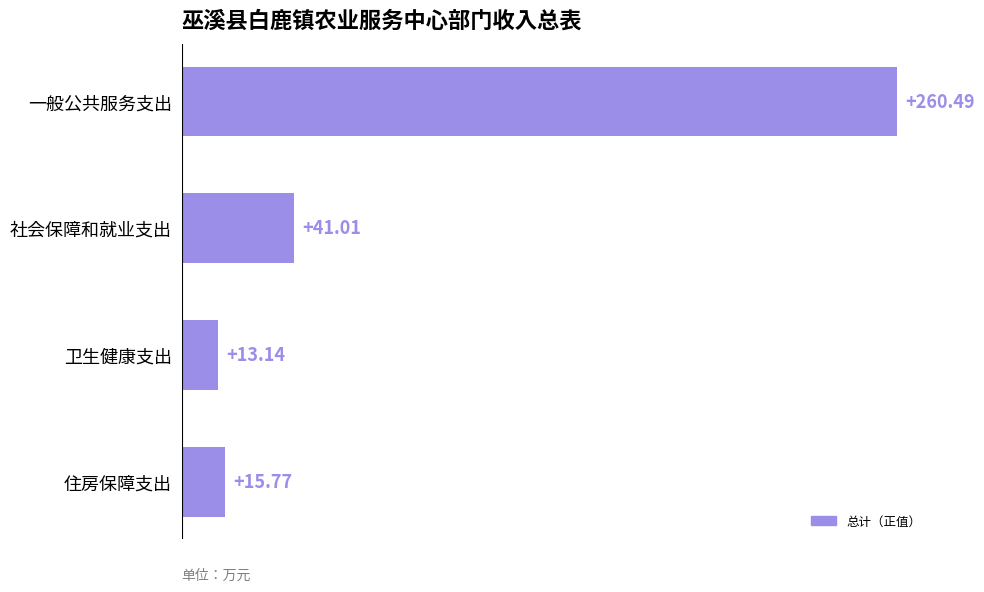

Rank the categories by value from highest to lowest.

一般公共服务支出, 社会保障和就业支出, 住房保障支出, 卫生健康支出